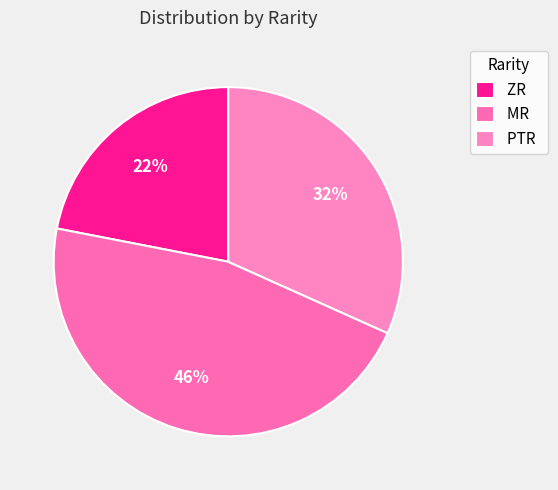

Do MR and ZR together represent more than half of the pie?

Yes